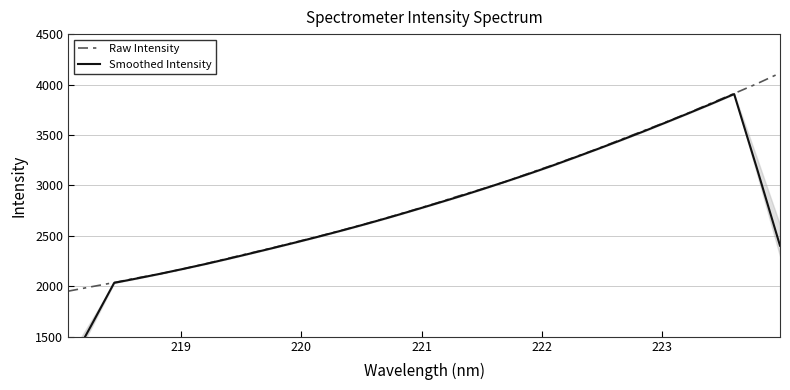

What are all the series names shown in the legend?

Raw Intensity, Smoothed Intensity